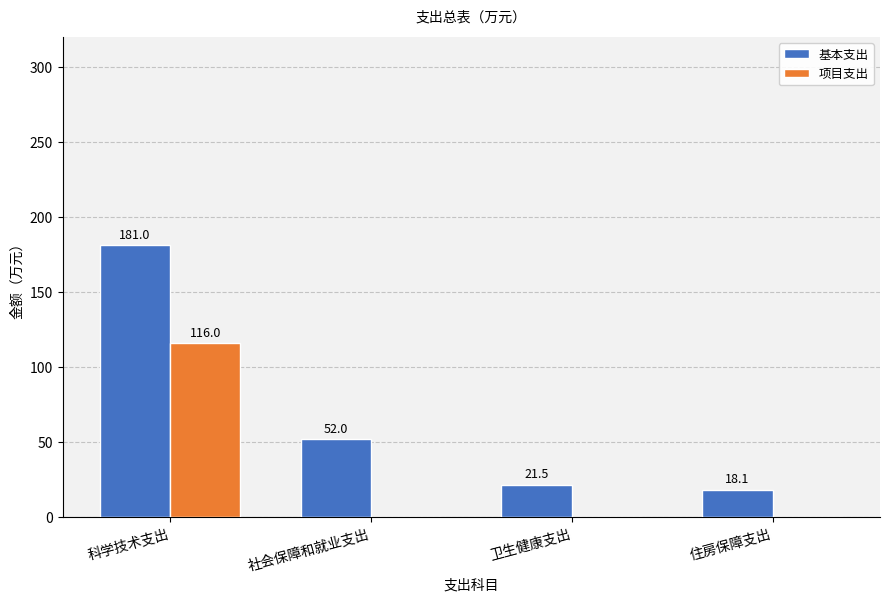

What are all the series names shown in the legend?

基本支出, 项目支出